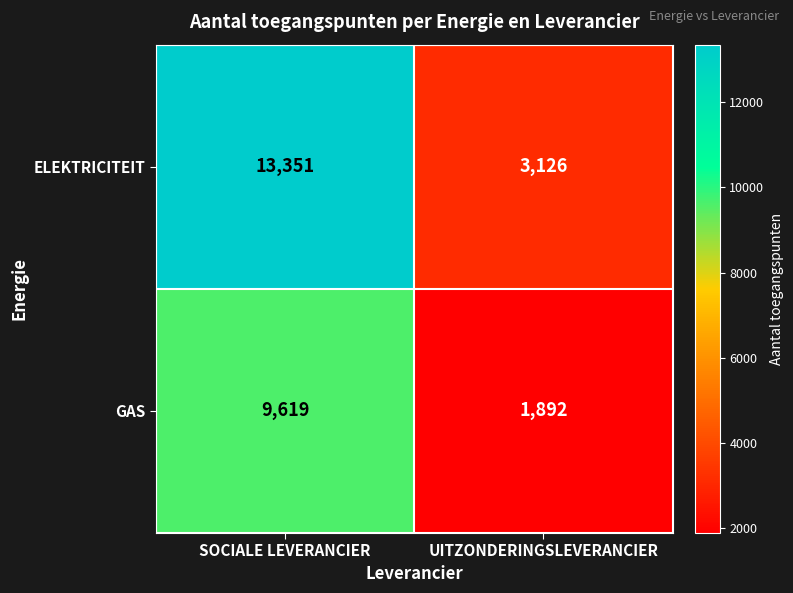

Rank the series at SOCIALE LEVERANCIER from highest to lowest value.

ELEKTRICITEIT, GAS